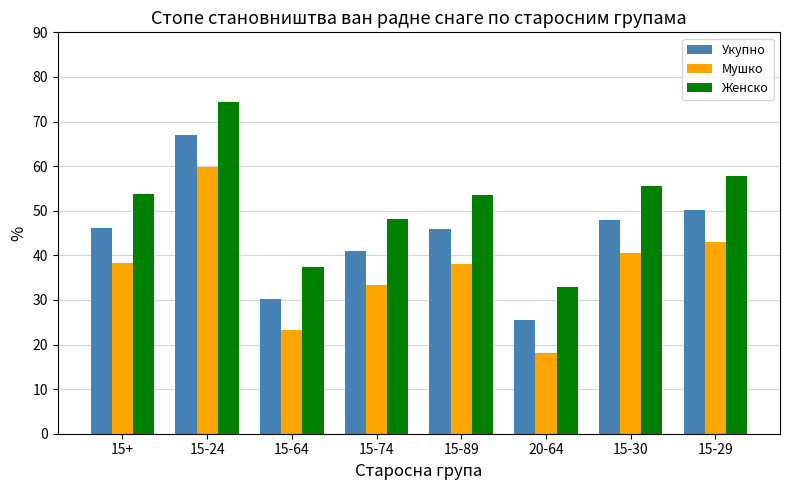

Rank the series at 15-74 from lowest to highest value.

Мушко, Укупно, Женско